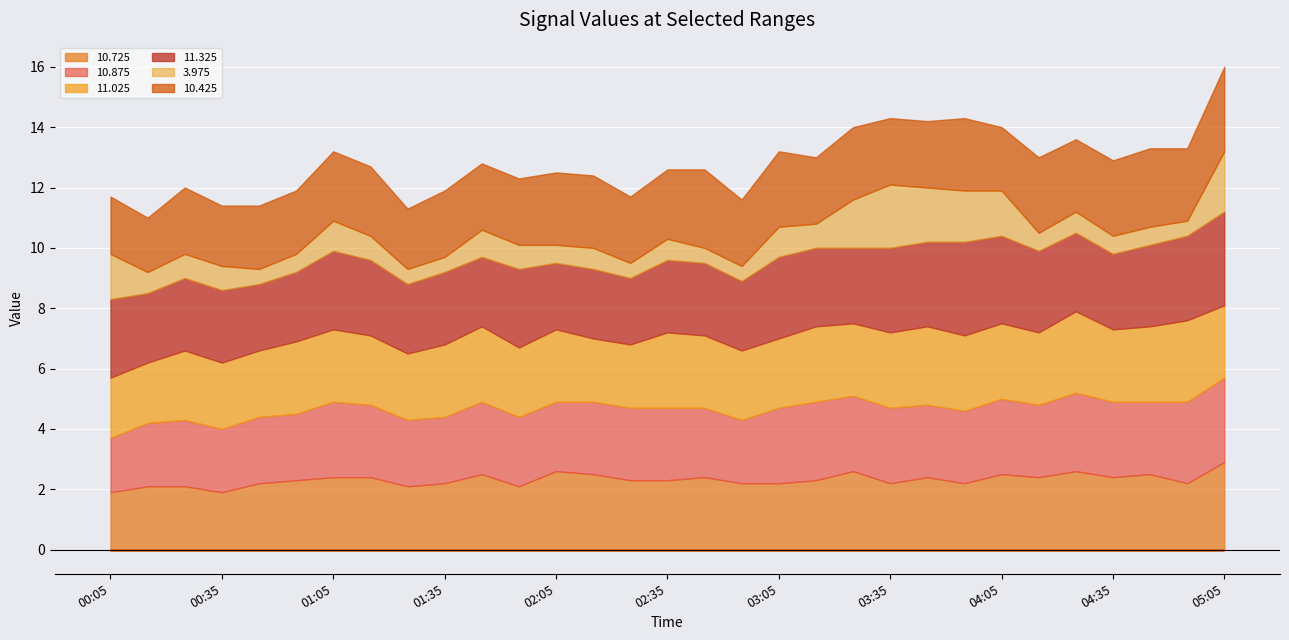

Between 2021/06/16 00:55 and 2021/06/16 00:15, which is larger?

2021/06/16 00:55